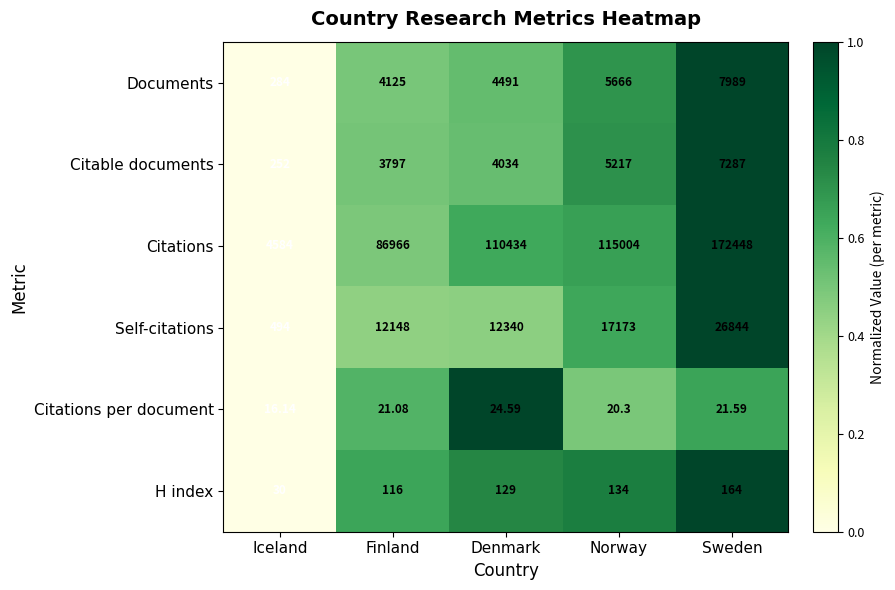

At which category does the chart reach its peak across all series?

Sweden